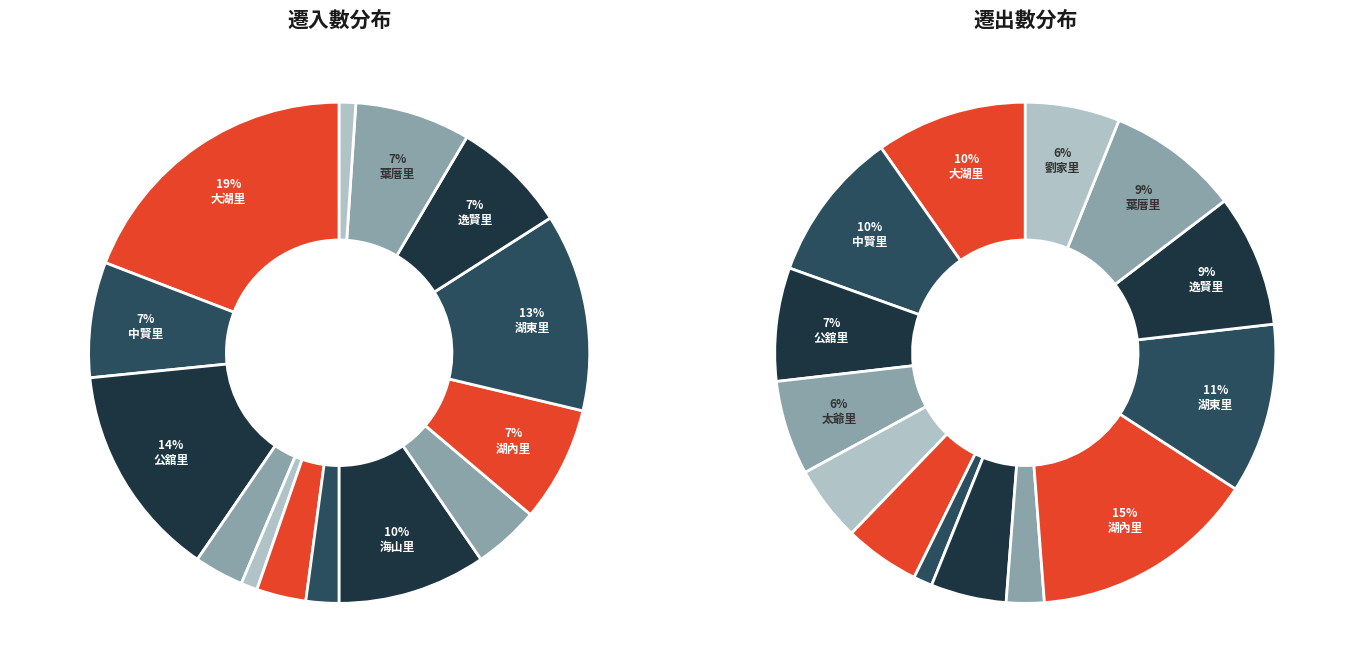

The 湖內里 slice represents 7% of the pie. True or false?

True